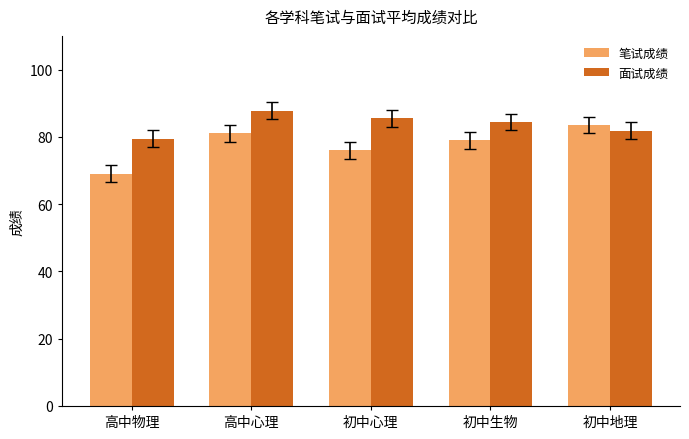

Where is 笔试成绩 nearest to the value 76?

初中心理